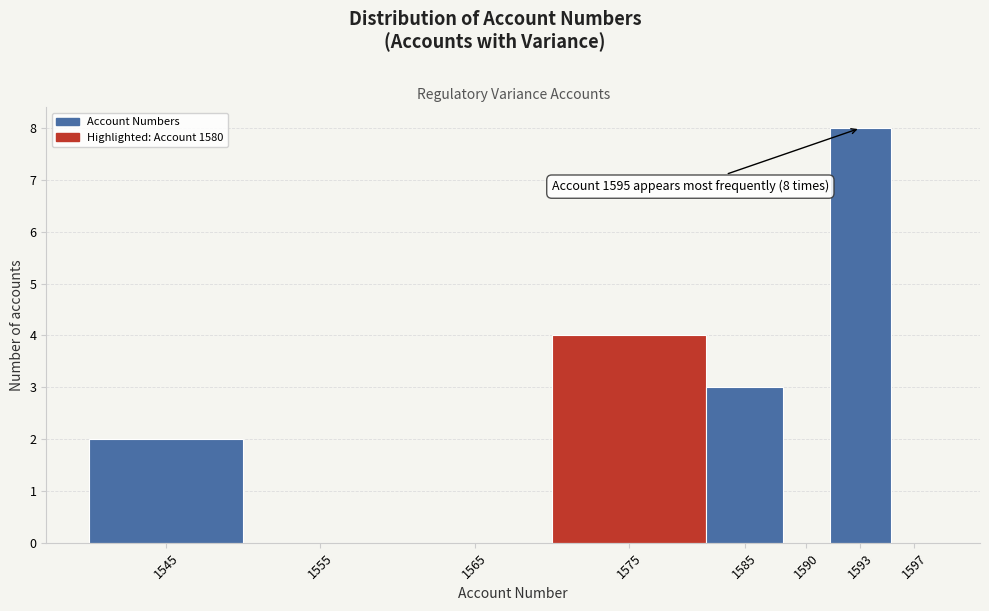

Reading left to right, list all the values displayed in this chart.

1545=2	1555=0	1565=0	1575=4	1585=3	1590=0	1593=8	1597=0